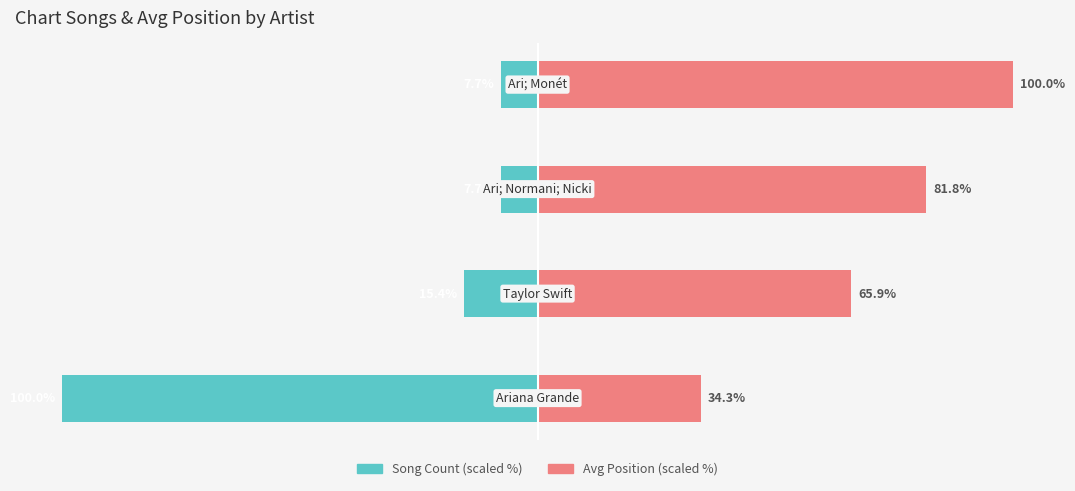

True or false: Song Count (scaled) has a value of -7.7 at 3.

True